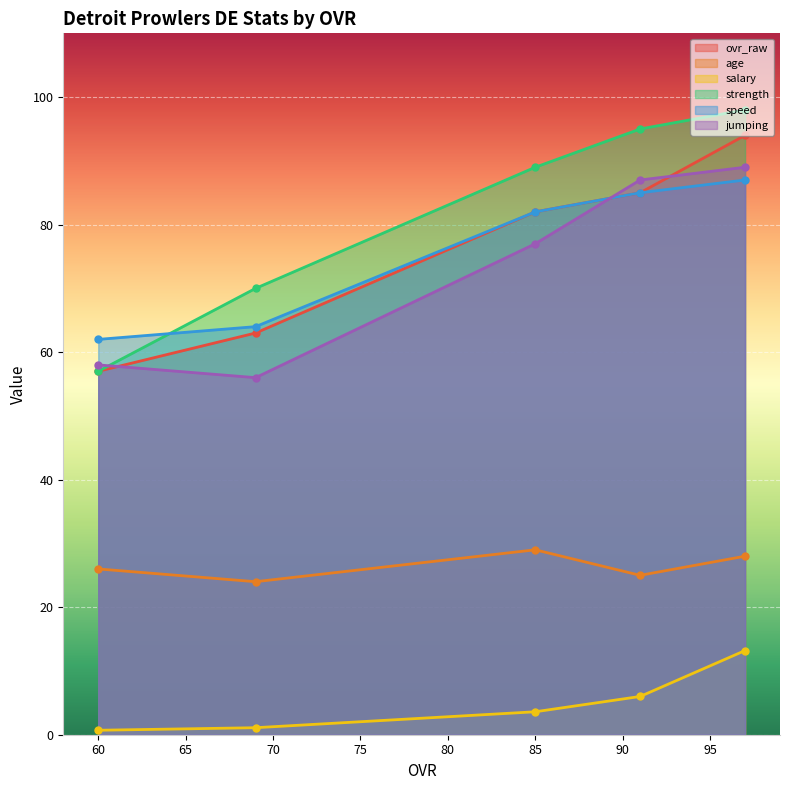

Which series changed the most between 85 and 60?

strength